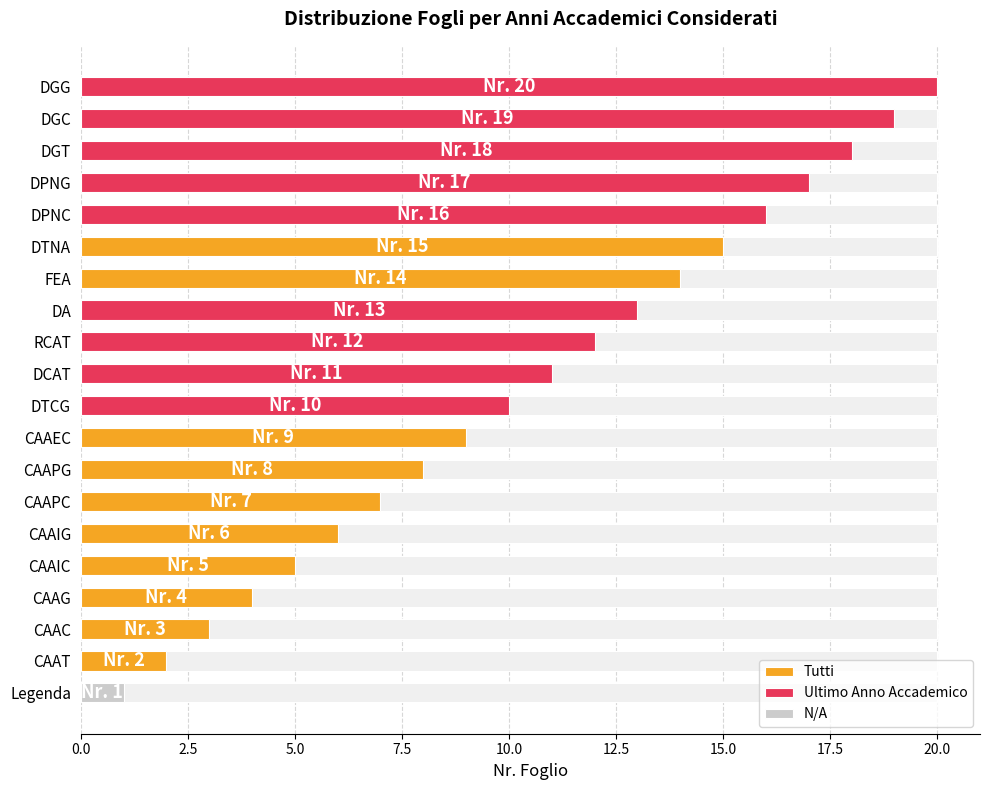

What is the difference between the second highest and minimum values?

18